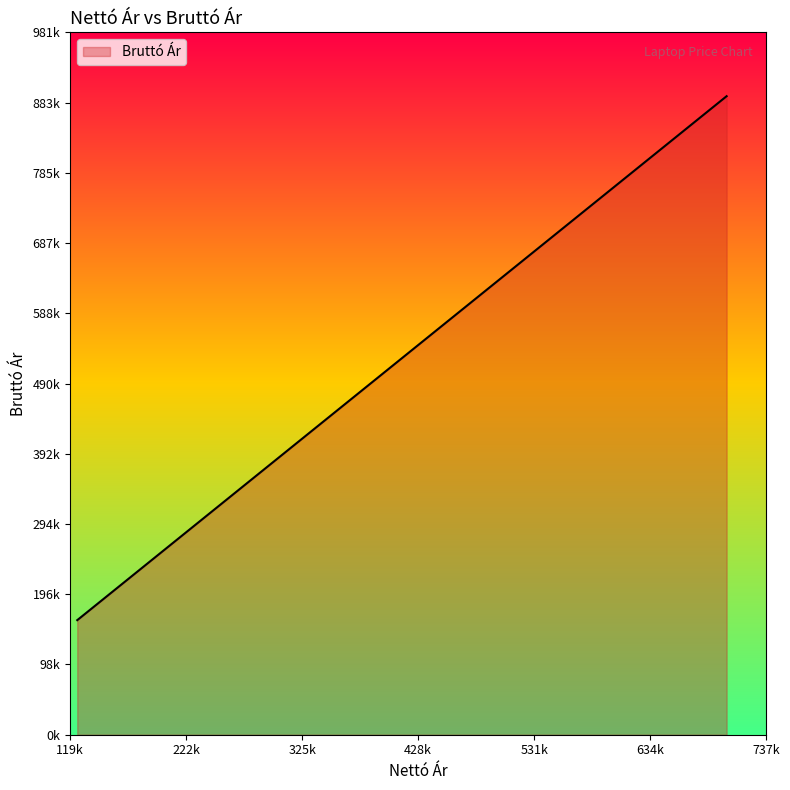

What is the value of the 36th point from the left?

771627